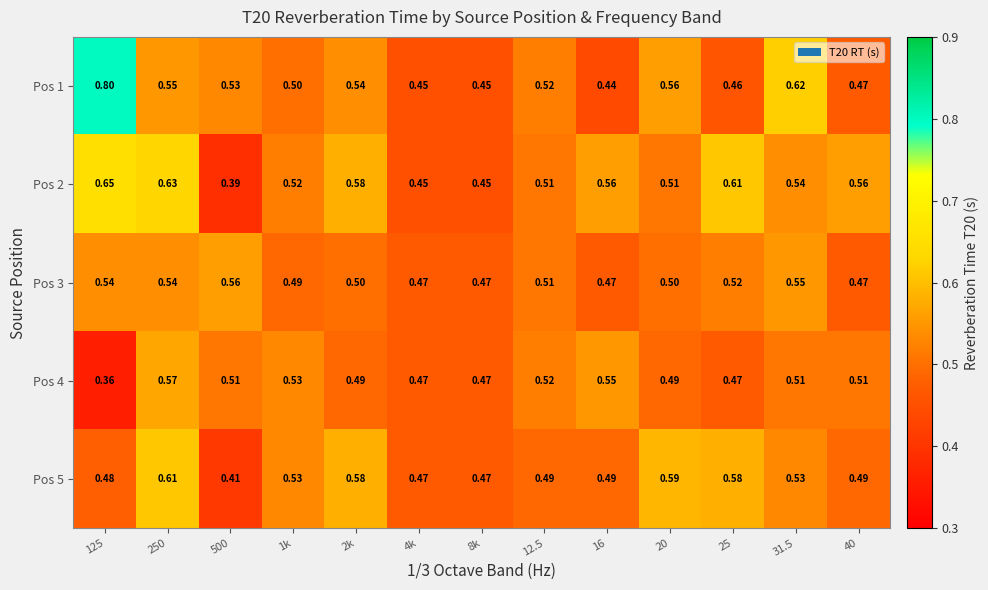

Is the value of Pos 3 at 16 greater than the value of Pos 5 at 1k?

No